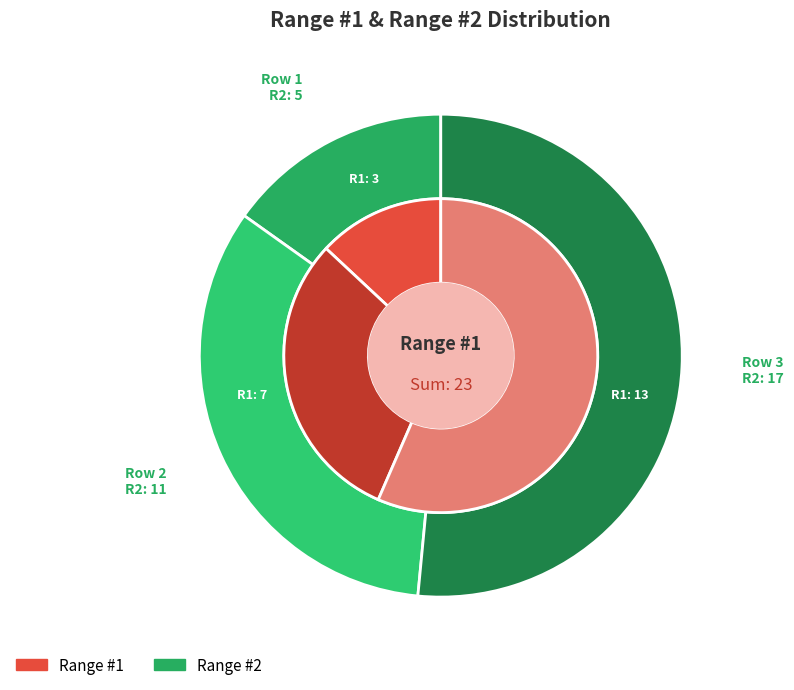

Rank the categories by Range #2 value from highest to lowest.

Row 3, Row 2, Row 1